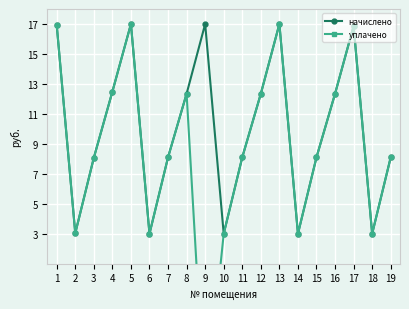

List the series in order of their peak value, highest first.

начислено, уплачено